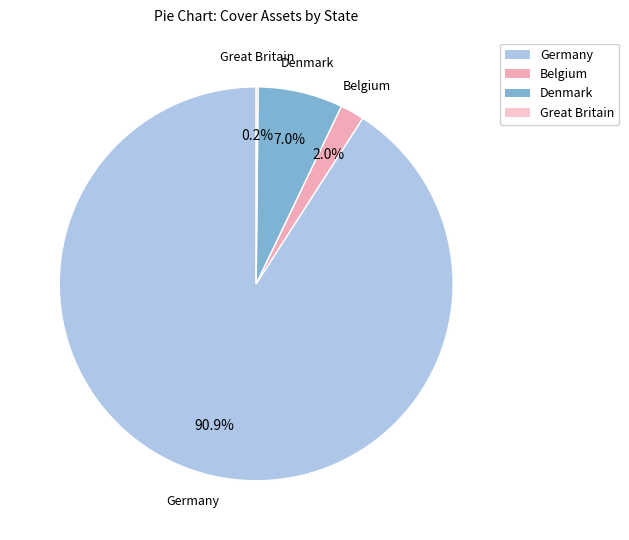

What portion of the pie excludes Belgium?

98.0%